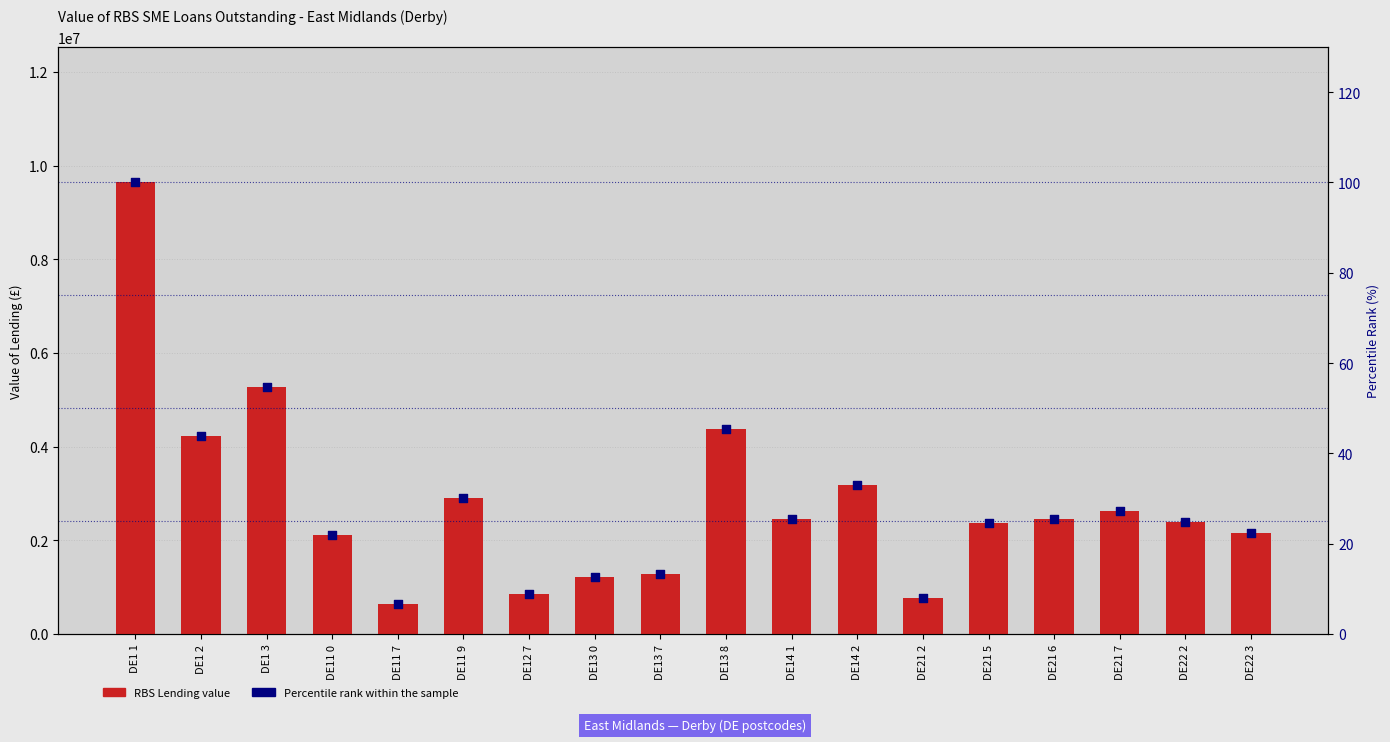

Which series has the largest total across all categories?

RBS Lending